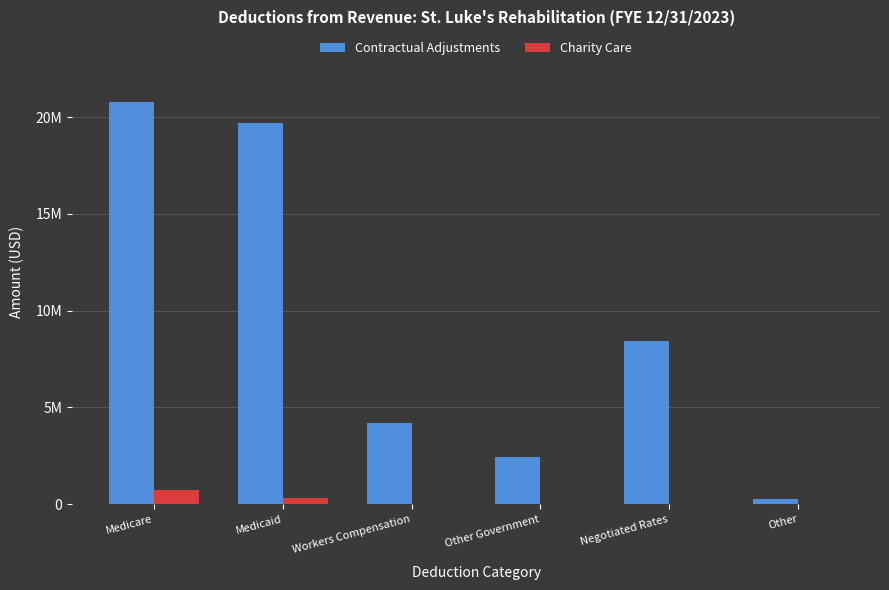

What is the label of the 1st bar from the left?

Medicare